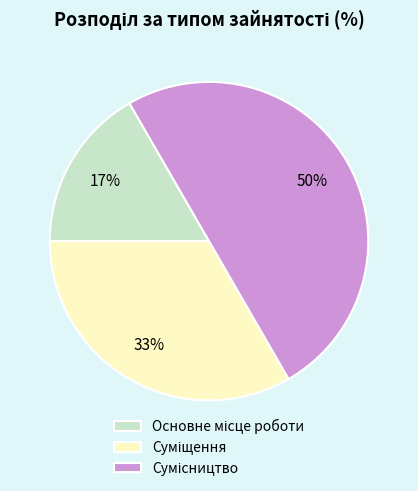

To the nearest percent, what is the difference between the largest and smallest slice percentages?

33%